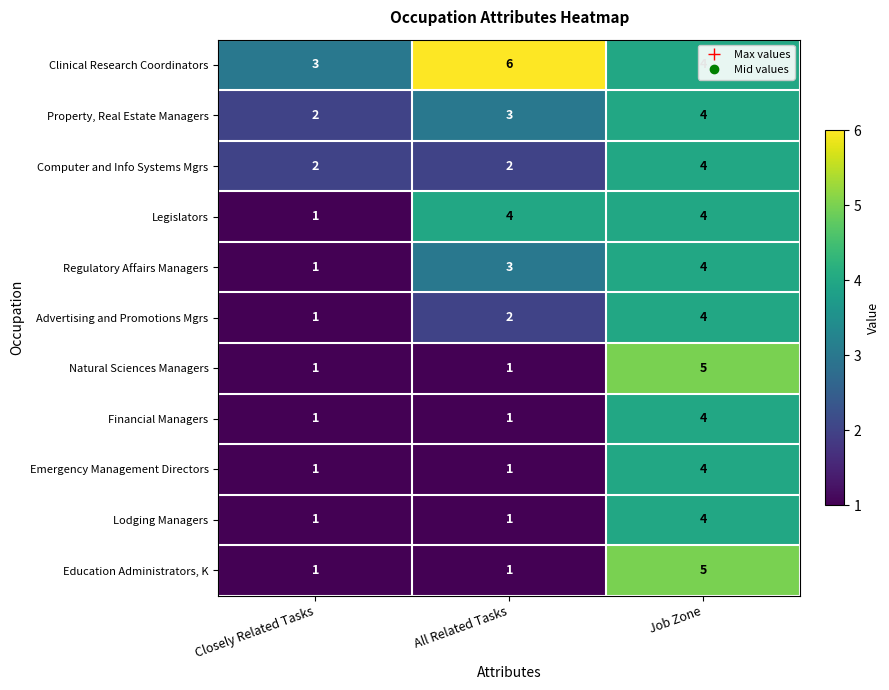

Is it true that Natural Sciences Managers equals 1 at Closely Related Tasks?

True